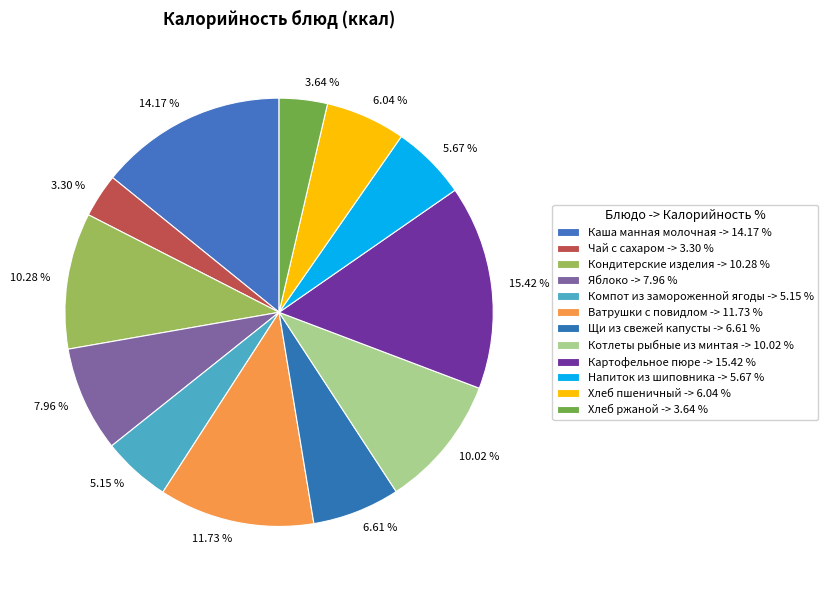

To the nearest percent, what is the difference between the Каша манная молочная and Котлеты рыбные из минтая slice percentages?

4%